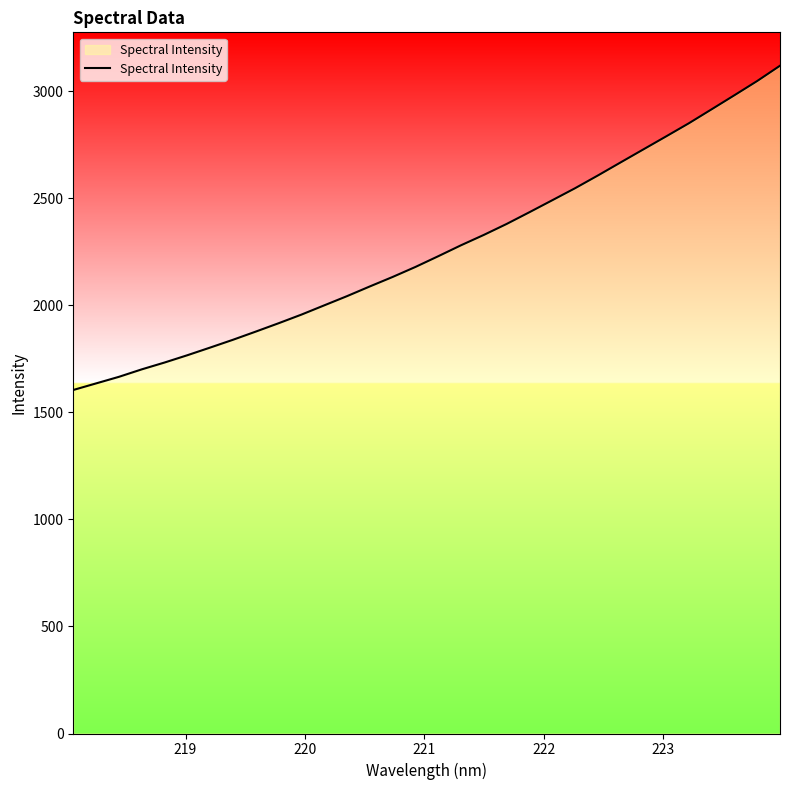

What is the smallest value displayed?

1605.1